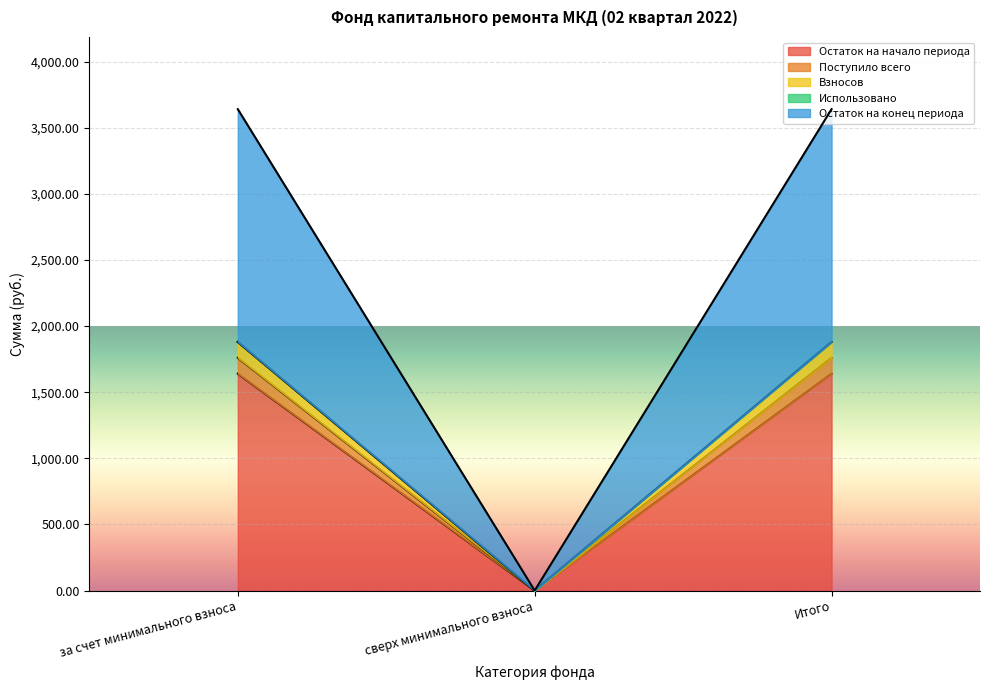

What is the total value across all series at за счет минимального взноса?

3639.7